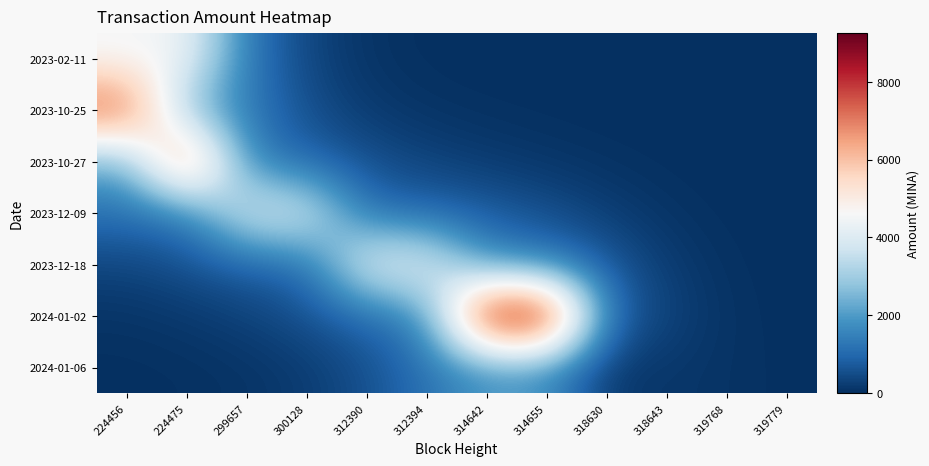

Which series has the largest range (max minus min)?

2024-01-02